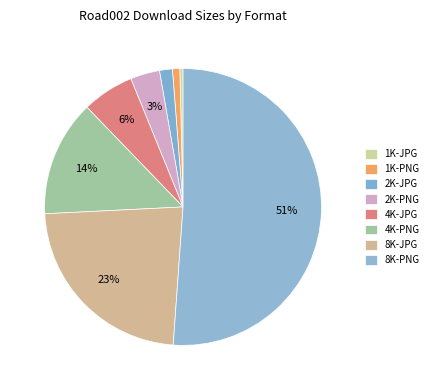

What is the smallest slice in the pie chart?

1K-JPG